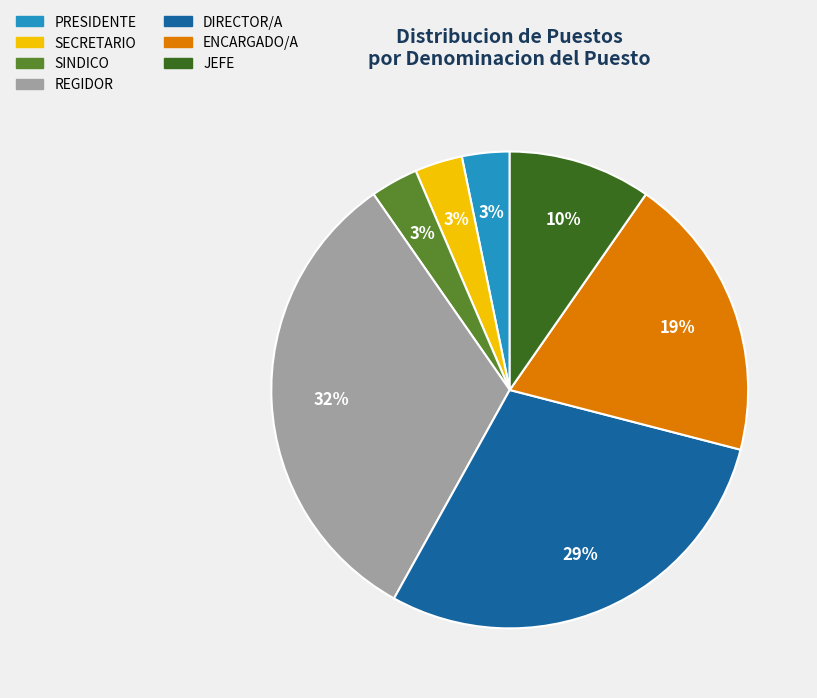

Is the sum of ENCARGADO/A and DIRECTOR/A greater than half?

No